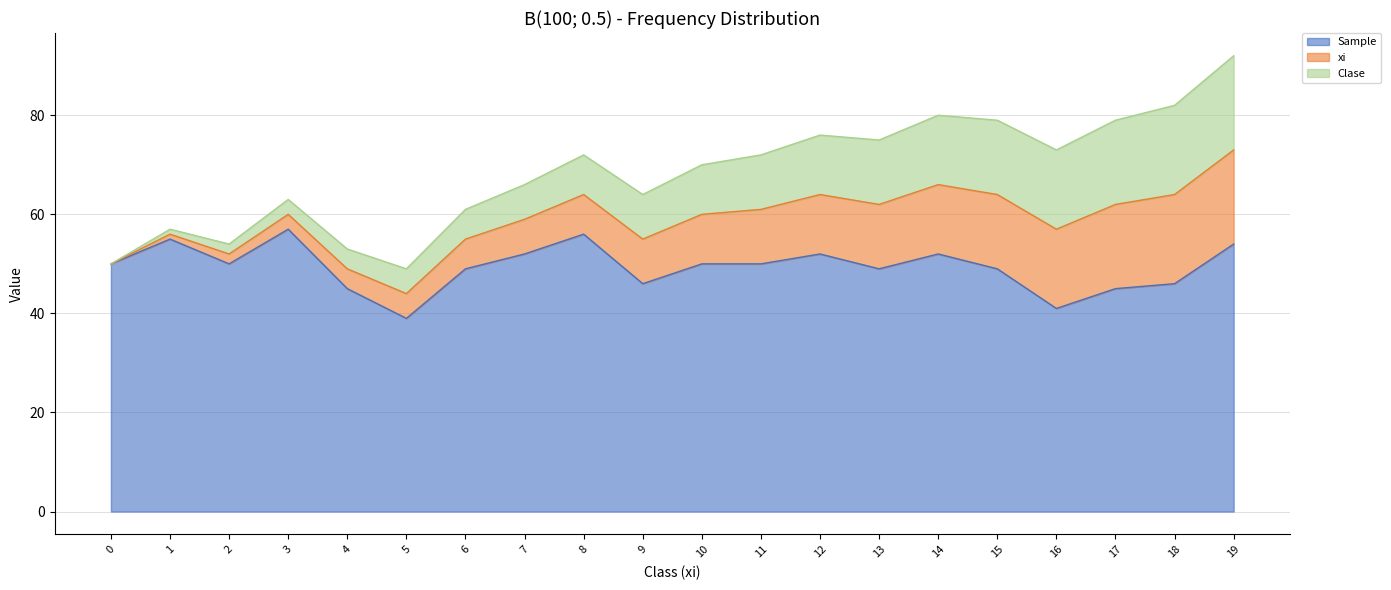

Is it true that xi equals 14 at 8?

False